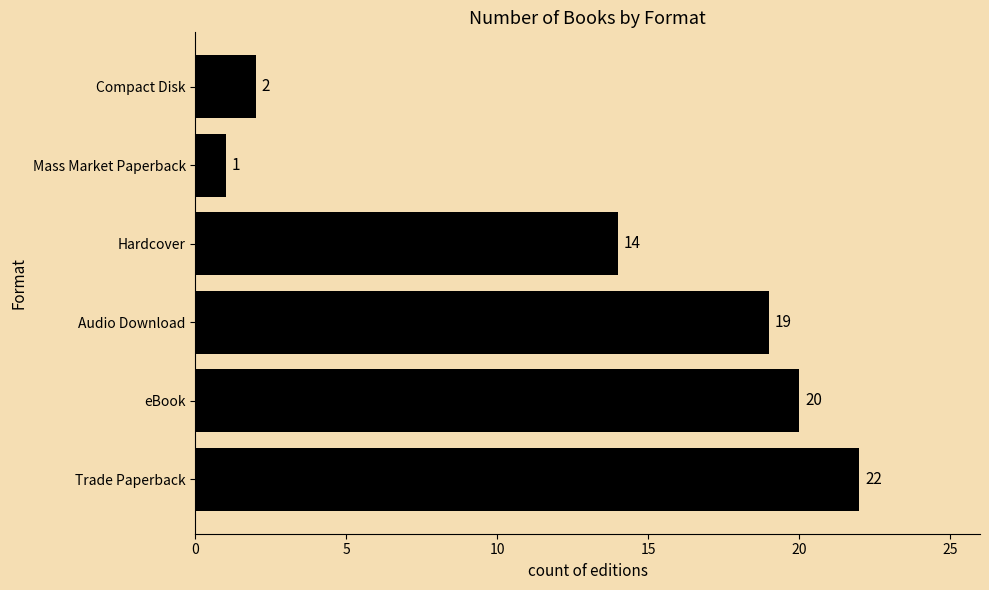

How many data points are less than 19?

3